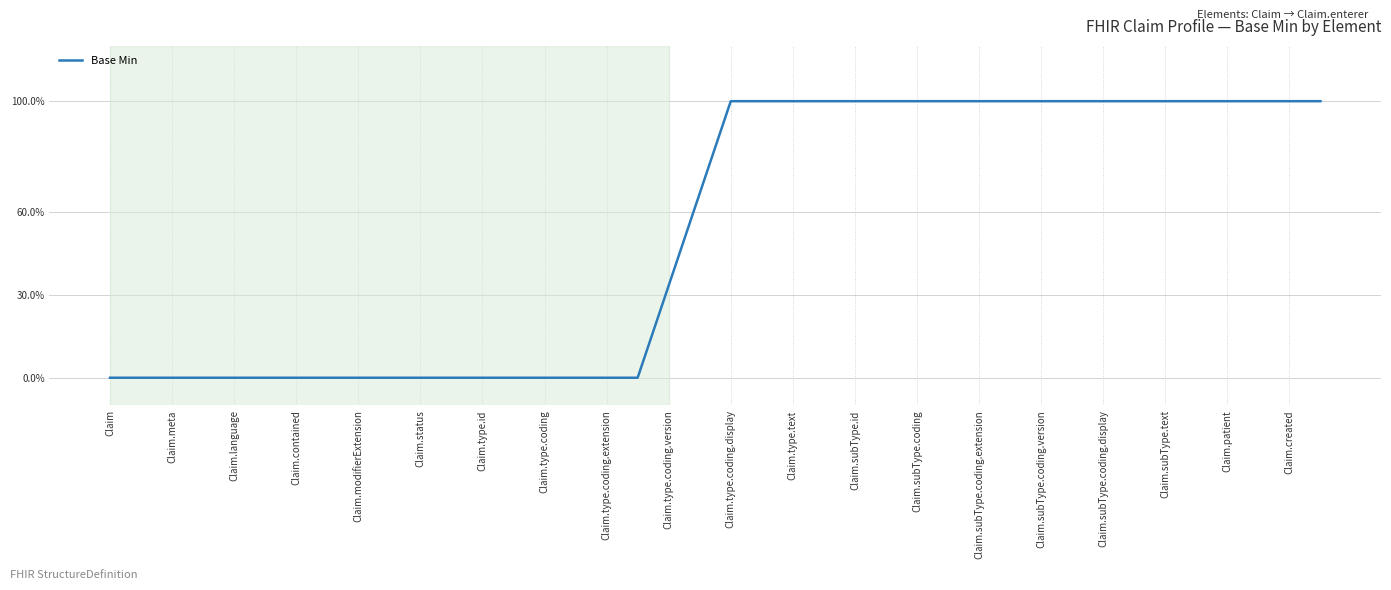

What is the sum of all values?

21.0